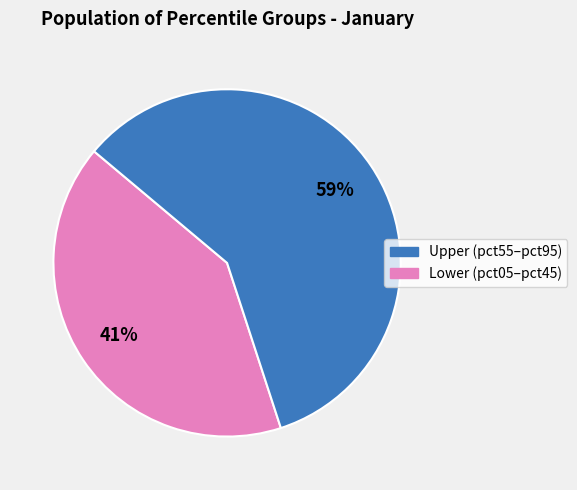

Does any single category account for the majority?

Yes